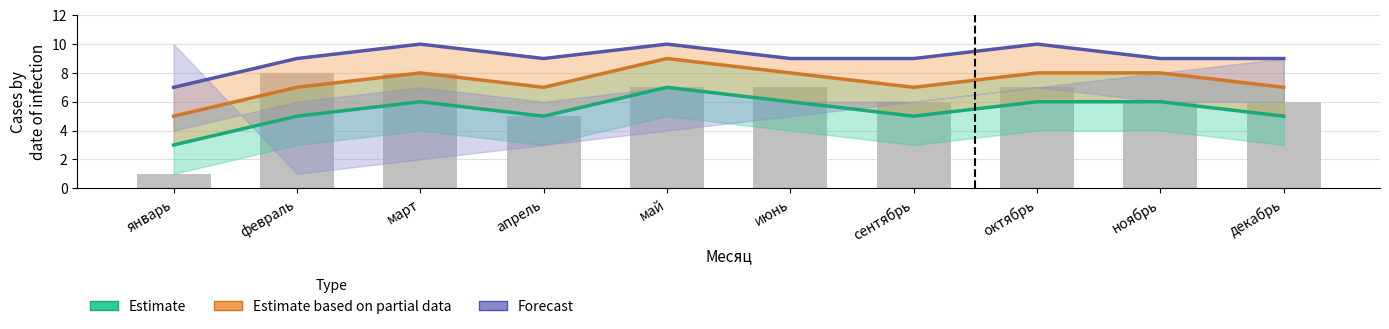

Which series has the widest spread of values?

Estimate